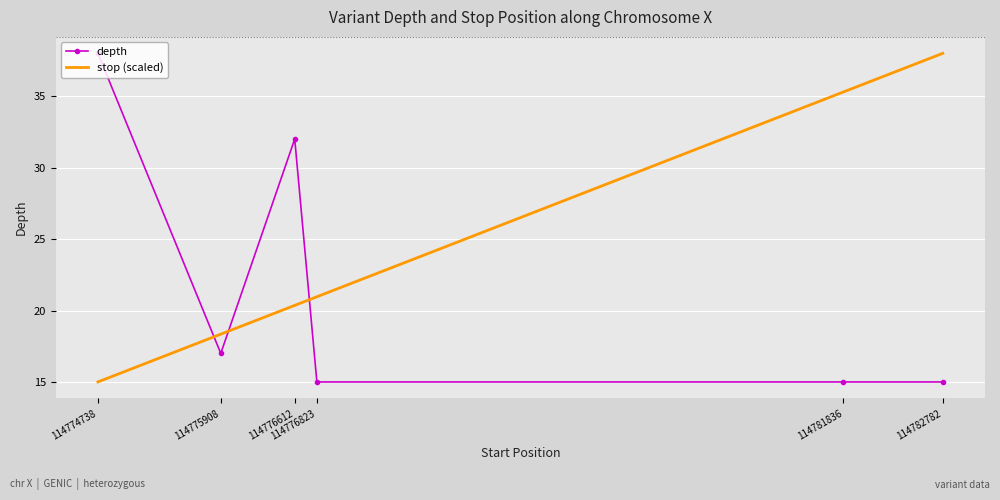

At how many categories does at least one series exceed 27?

4